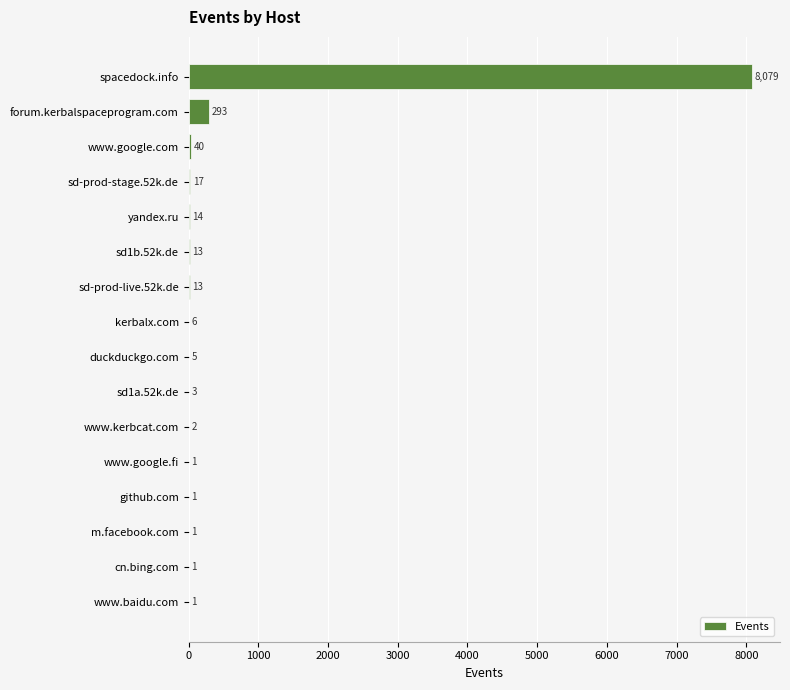

What is the maximum value shown in the chart?

8079